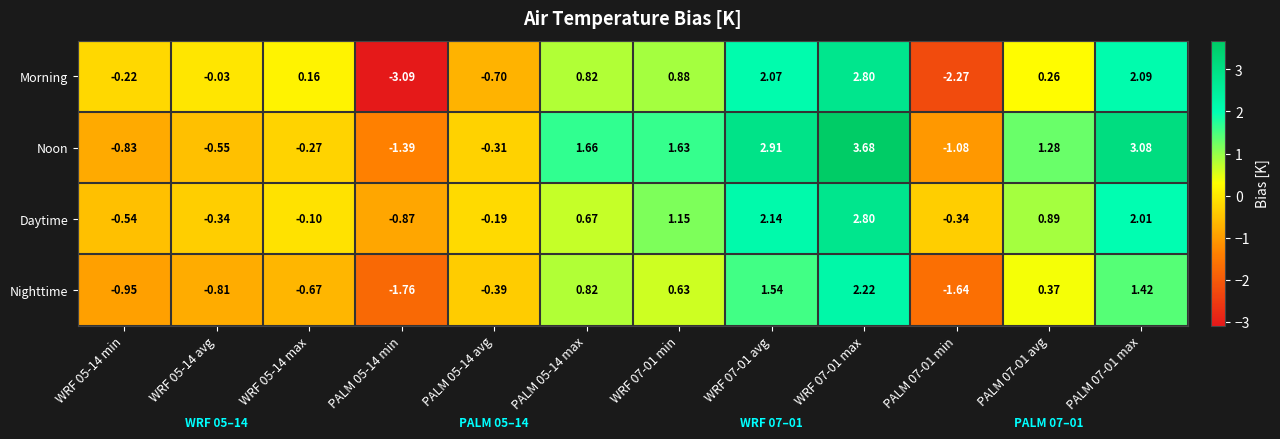

Rank the series by their average value, from highest to lowest.

Noon, Daytime, Morning, Nighttime